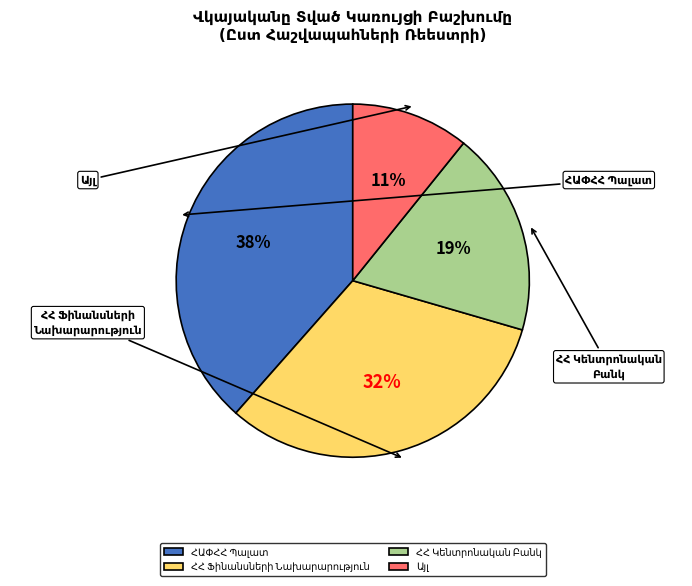

What percentage is NOT represented by Այլ?

89.2%